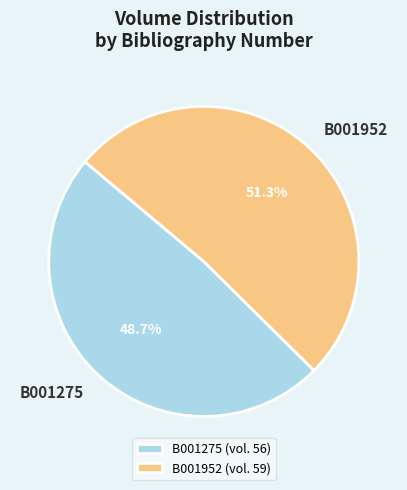

True or false: B001952 accounts for 57% of the total.

False